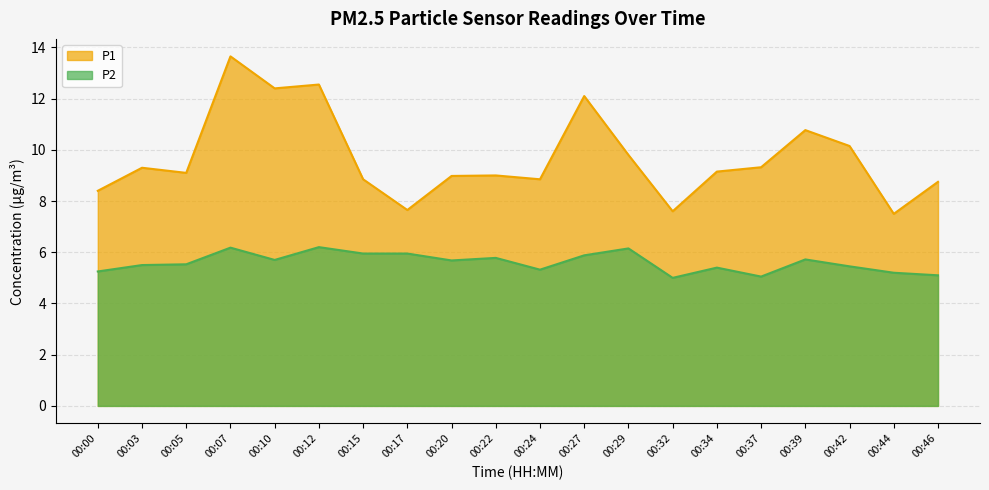

Reading left to right, list all the values displayed in this chart.

P1: 8.4	9.3	9.1	13.7	12.4	12.6	8.8	7.7	9.0	9.0	8.8	12.1	9.8	7.6	9.2	9.3	10.8	10.2	7.5	8.8
P2: 5.2	5.5	5.5	6.2	5.7	6.2	6.0	6.0	5.7	5.8	5.3	5.9	6.2	5.0	5.4	5.0	5.7	5.5	5.2	5.1